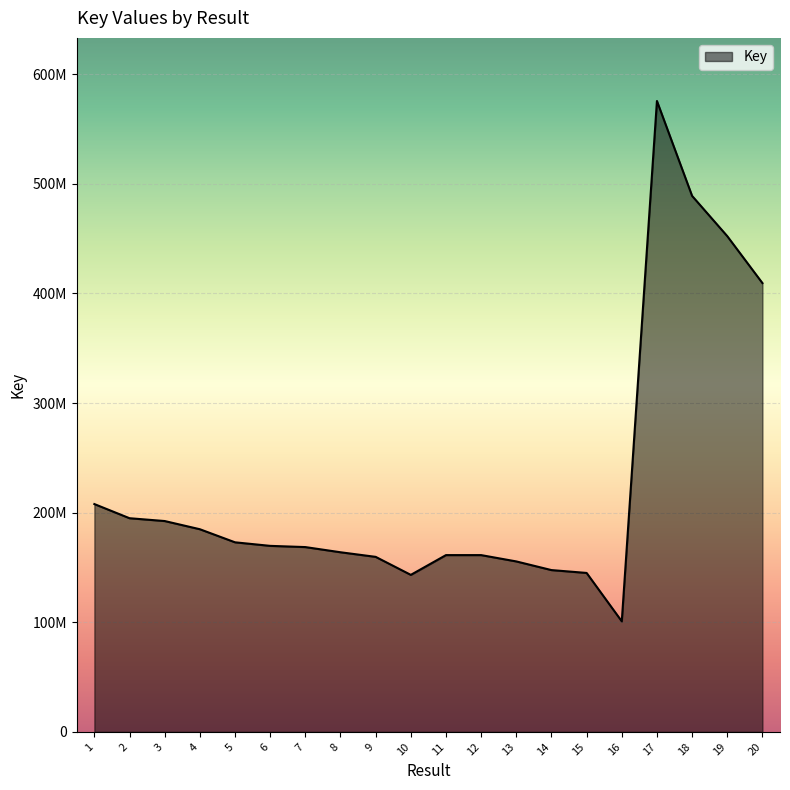

Does the chart display data point markers on the line(s)?

No